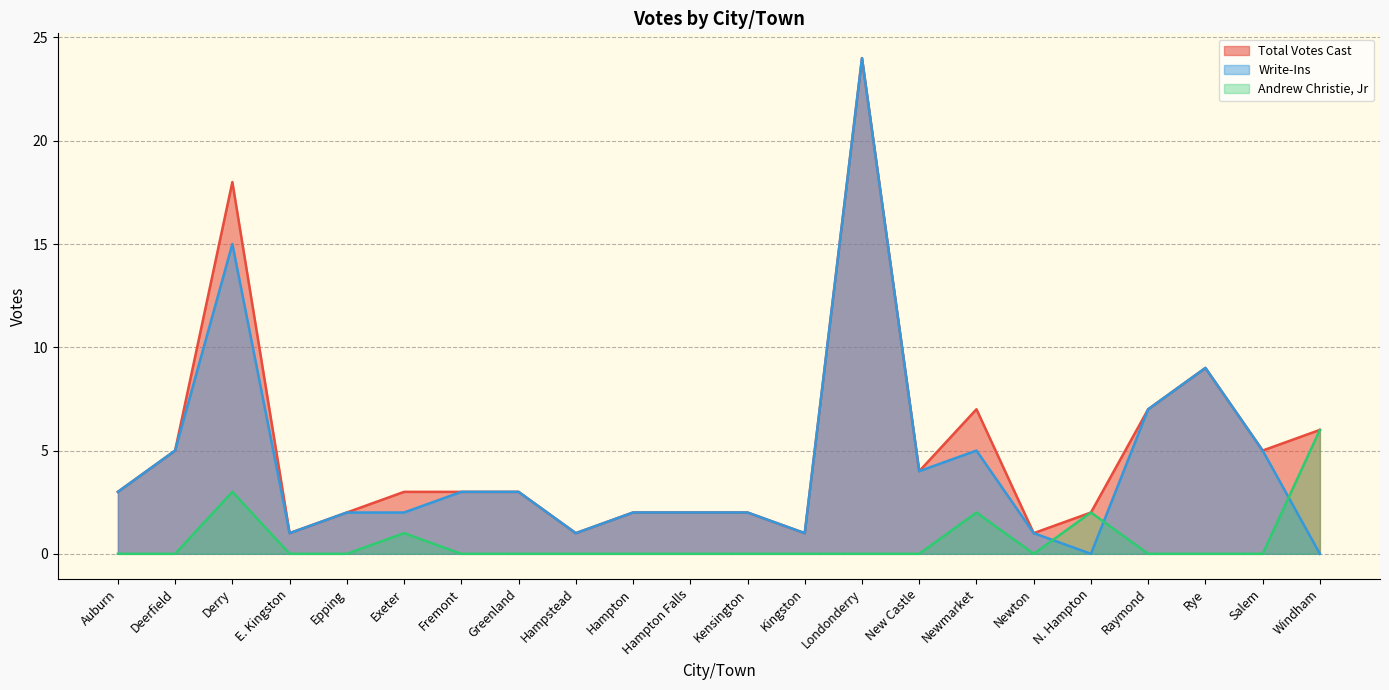

Where do Andrew Christie, Jr and Write-Ins first cross each other?

Newton and N. Hampton